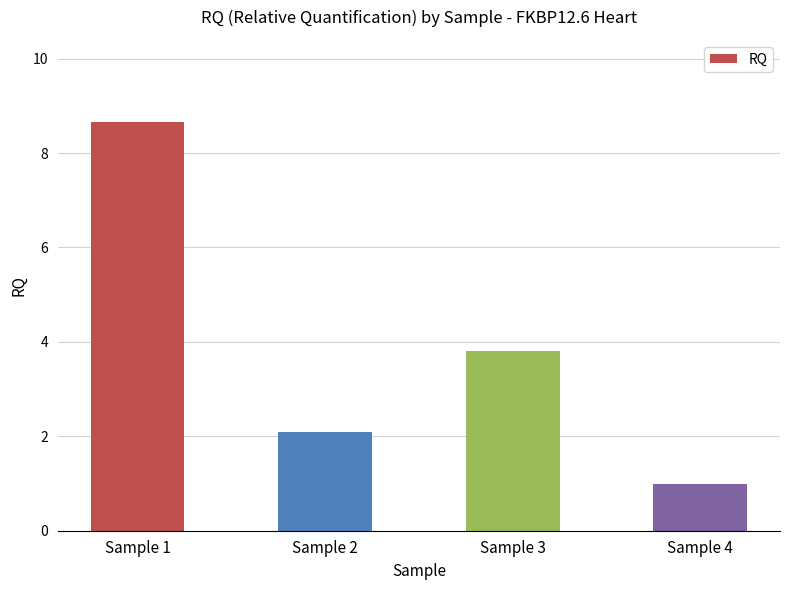

What is the value of the 1st bar from the left?

8.7